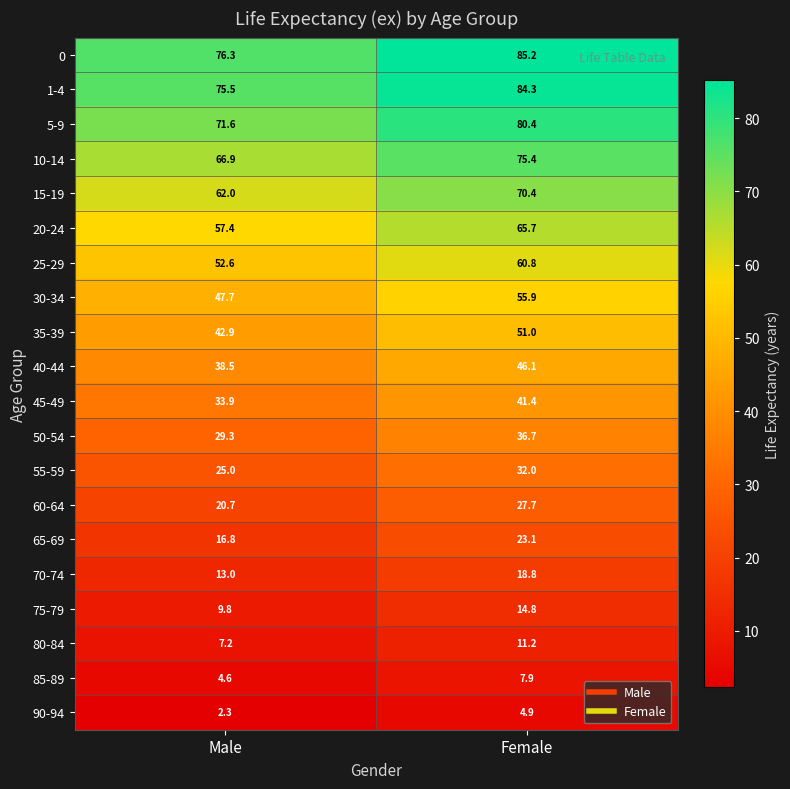

At which category does the chart reach its peak across all series?

Female